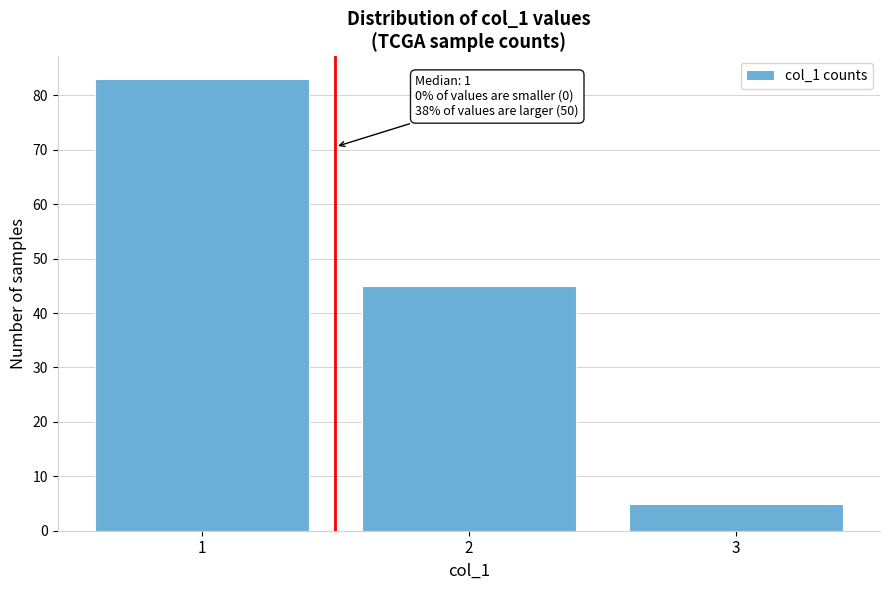

Reading right to left, what are all the values shown in this chart?

3=5	2=45	1=83